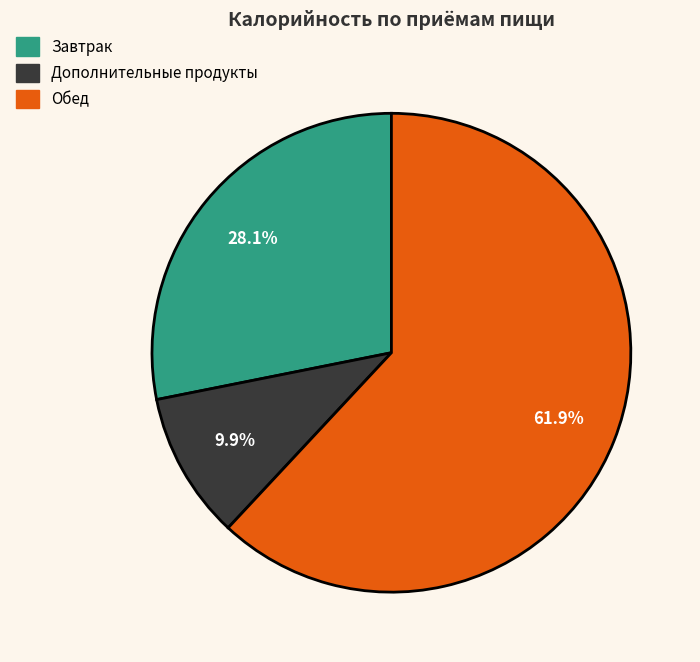

Does any single category account for the majority?

Yes